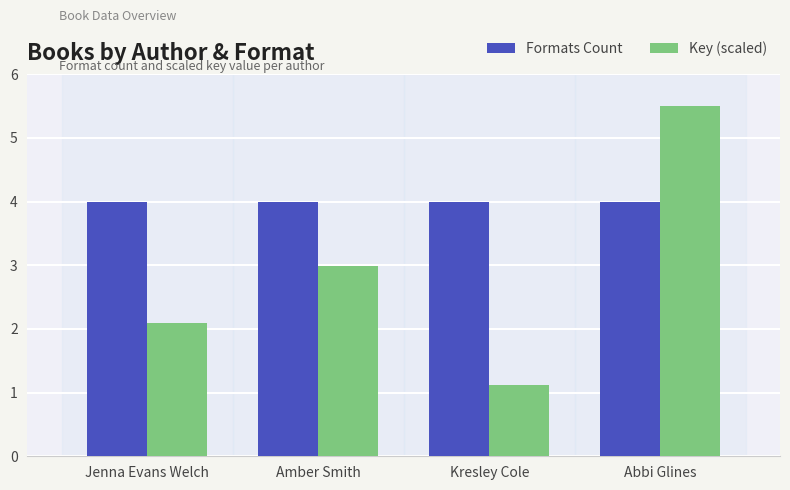

Reading left to right, extract all data points from this chart.

Formats Count: Jenna Evans Welch=4.0	Amber Smith=4.0	Kresley Cole=4.0	Abbi Glines=4.0
Key (scaled): Jenna Evans Welch=2.1	Amber Smith=3.0	Kresley Cole=1.1	Abbi Glines=5.5